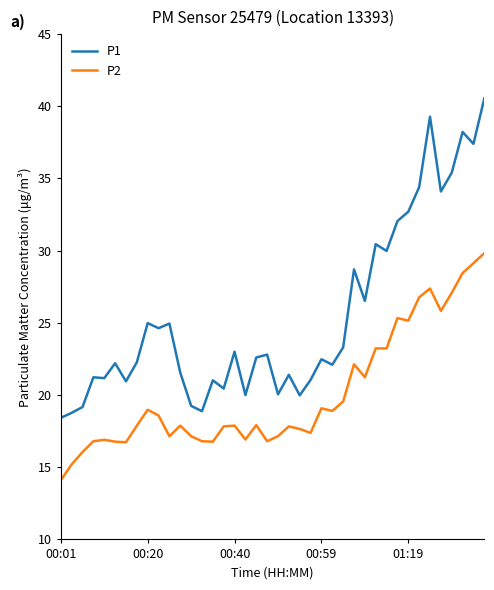

What is the difference between the maximum and minimum values in the P2 series?

15.7